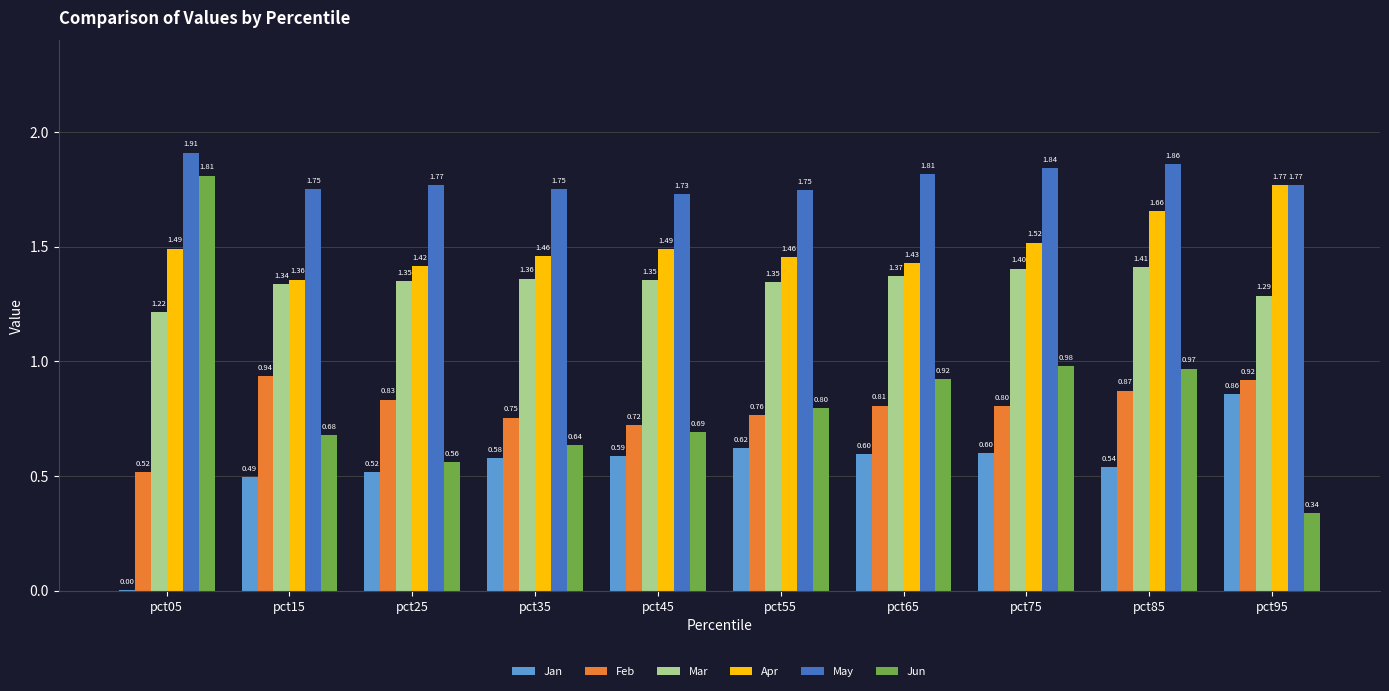

Are the bars grouped side by side (vs. stacked)?

Yes